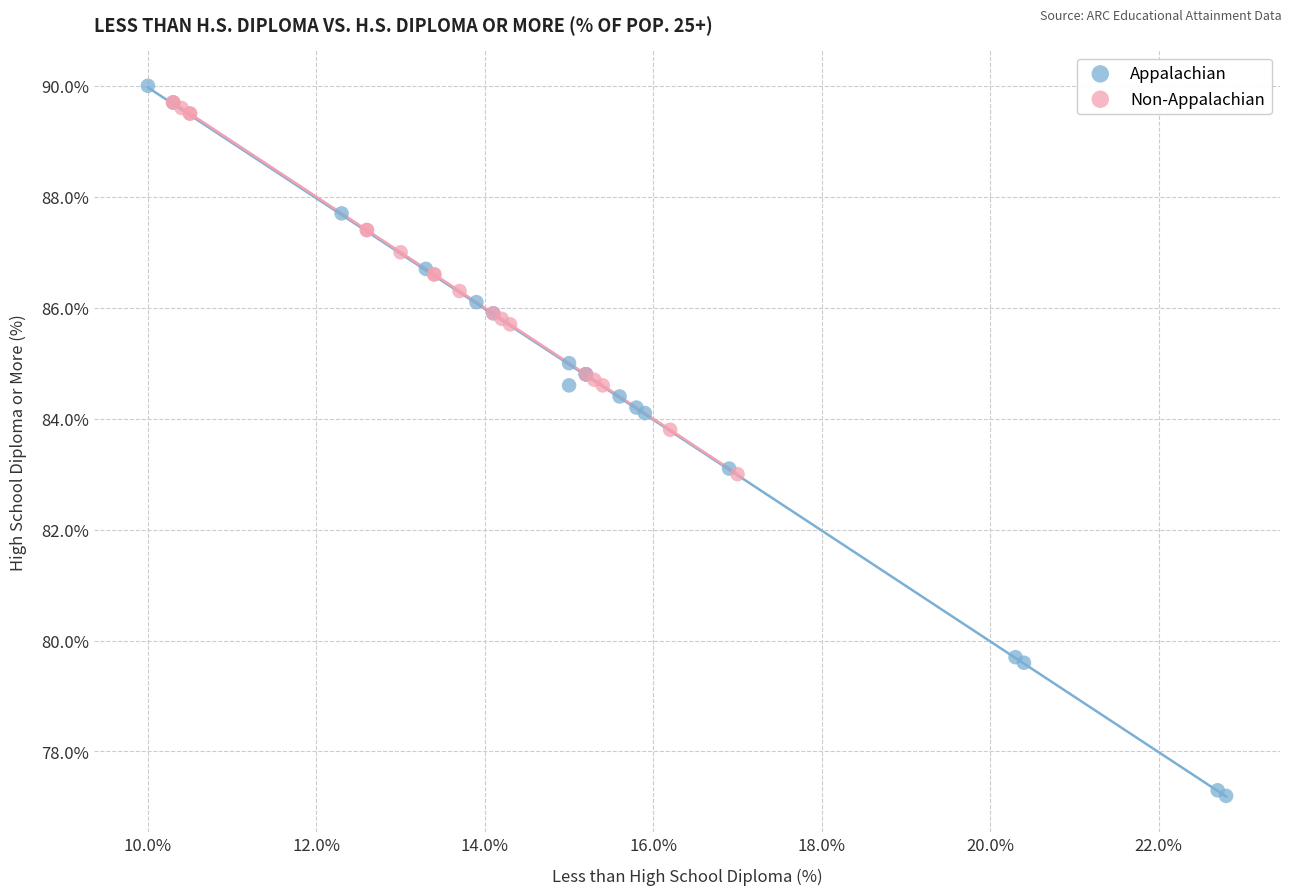

Which series reaches the maximum Y coordinate?

Appalachian